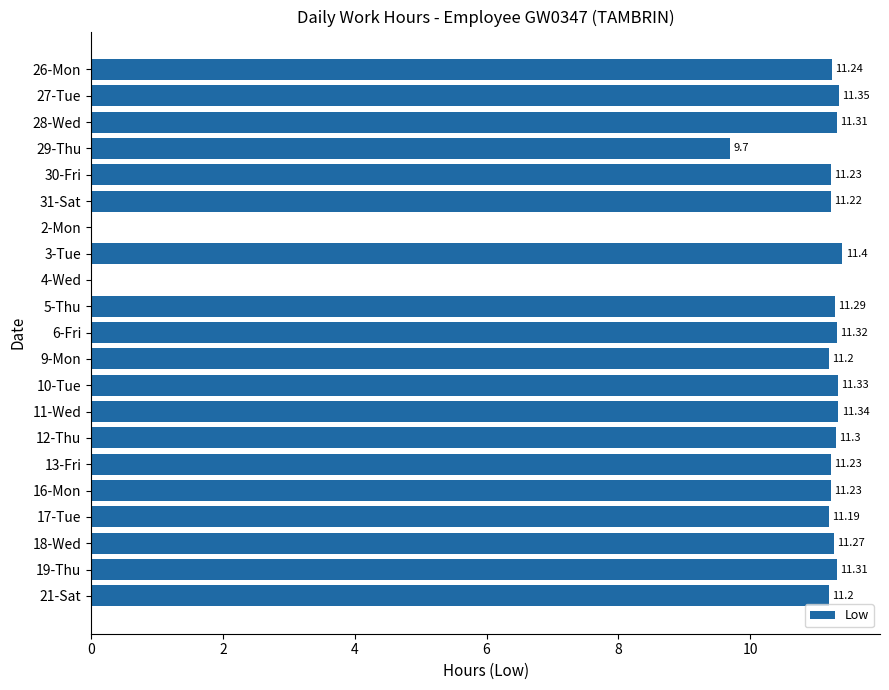

What is the sum of the values at 21-Sat and 26-Mon?

22.4